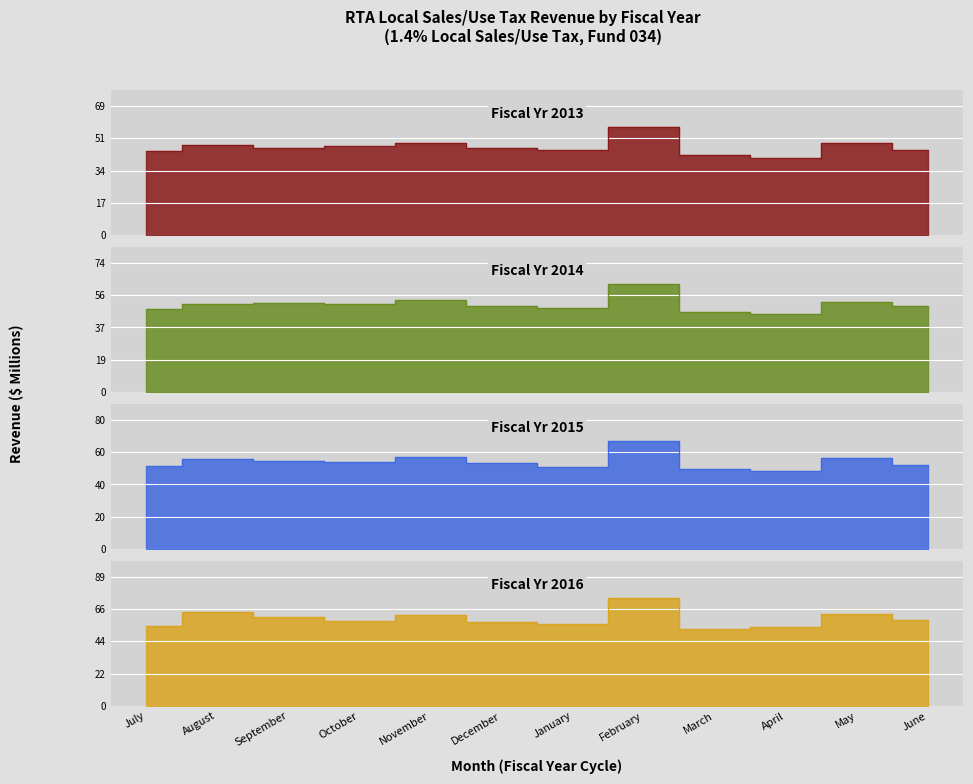

Which has a higher value, May or April?

May